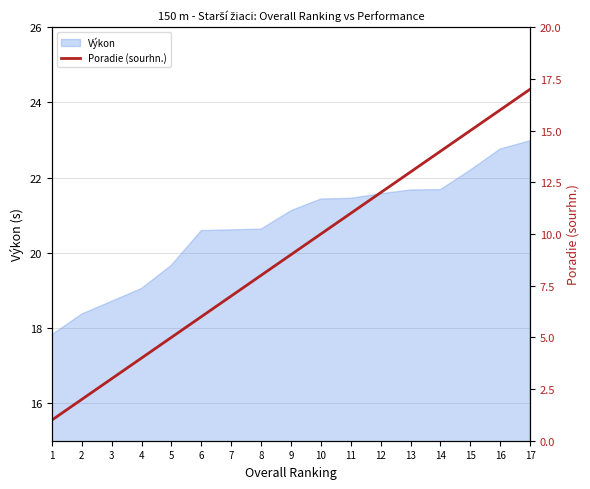

What is the highest value of the Výkon series?

23.0